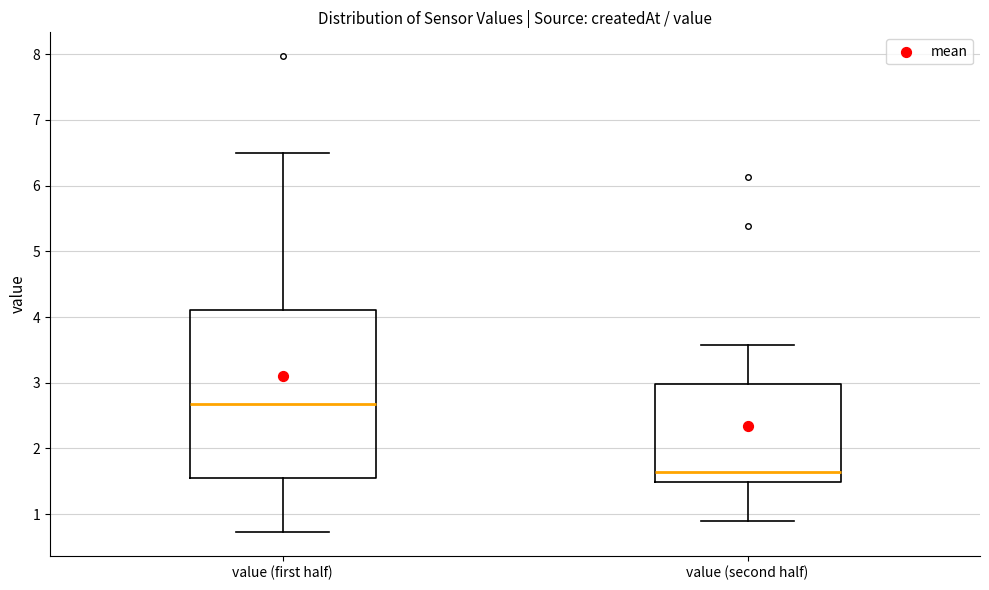

Which box's median line is the highest?

value (first half)